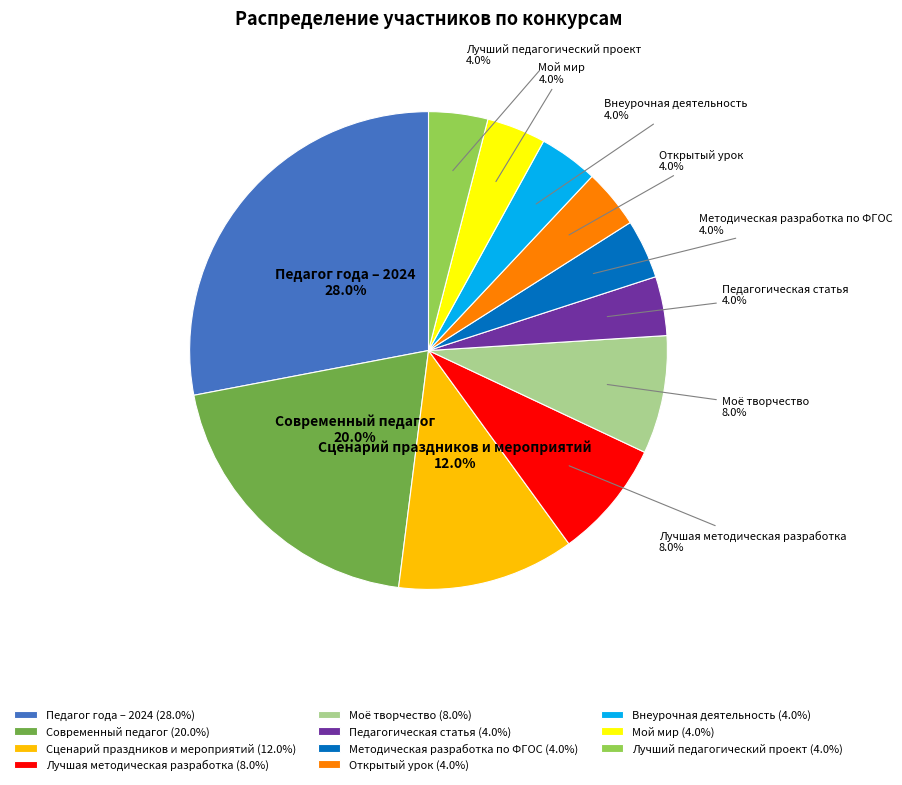

How many slices are in this pie chart?

11